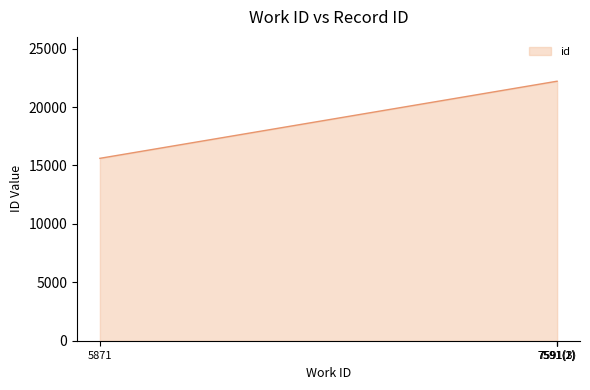

True or false: there are more than 2 points higher than both neighbors.

False